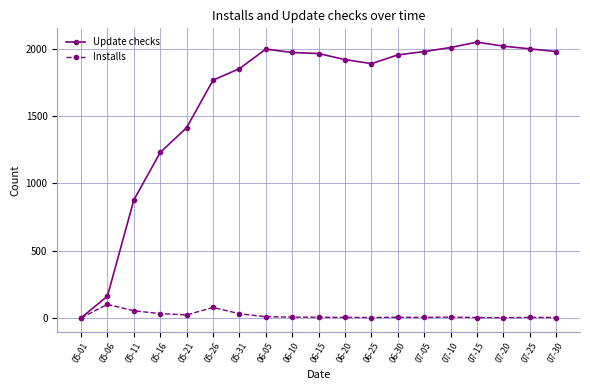

The value of Update checks at 07-25 is 3543. True or false?

False